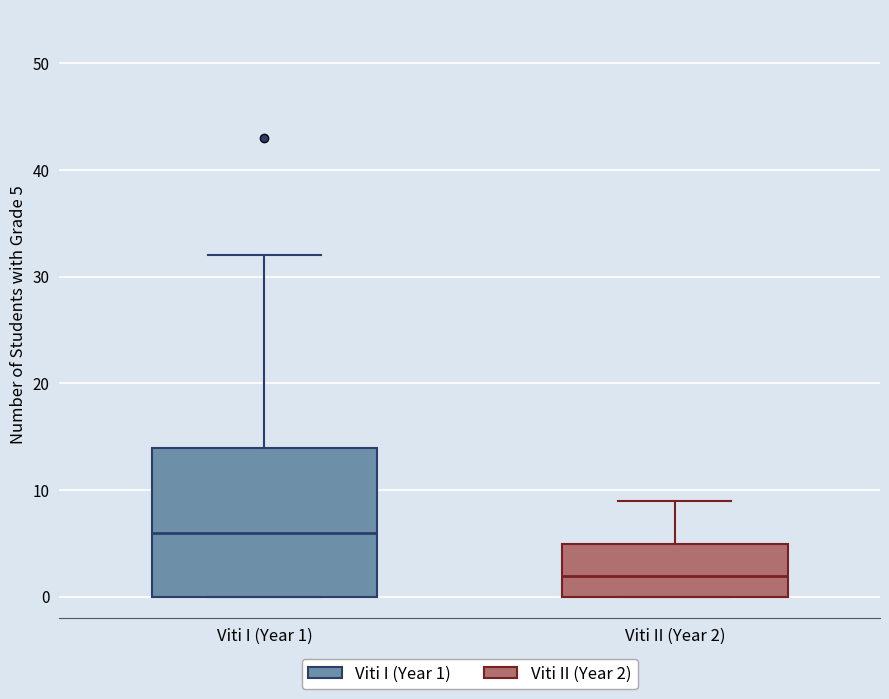

Reading left to right, transcribe this box plot: for each box, give where its median line is, the range the box spans, and where its two whiskers end, as read against the y-axis. The values are not printed on the chart, so give them approximately, as read against the axis.

Viti I (Year 1): median 6, box 0 to 14, whiskers 0 to 32
Viti II (Year 2): median 2, box 0 to 5, whiskers 0 to 9